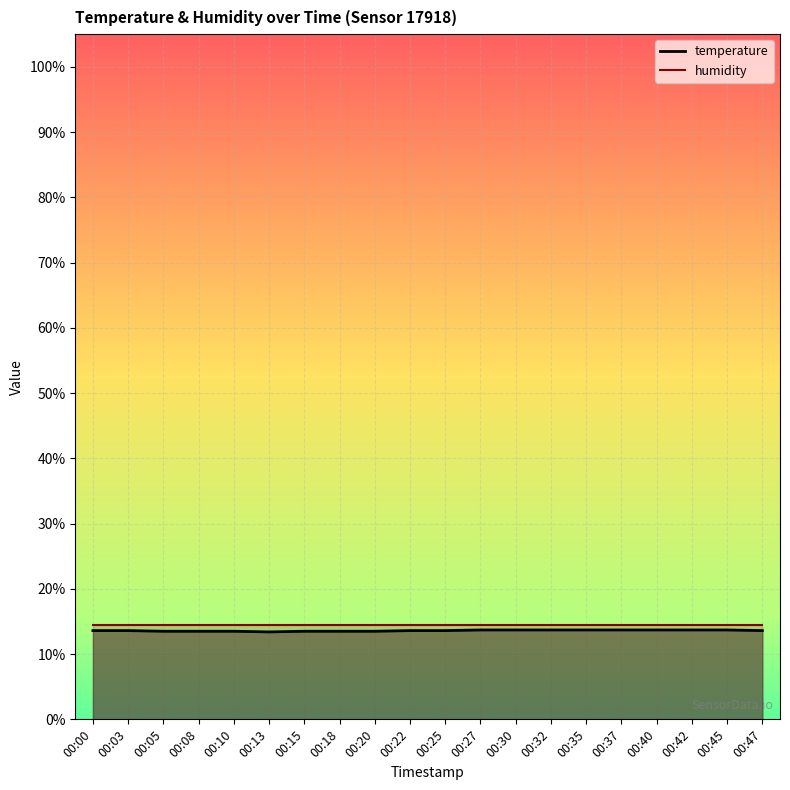

Which series has the largest total across all categories?

humidity